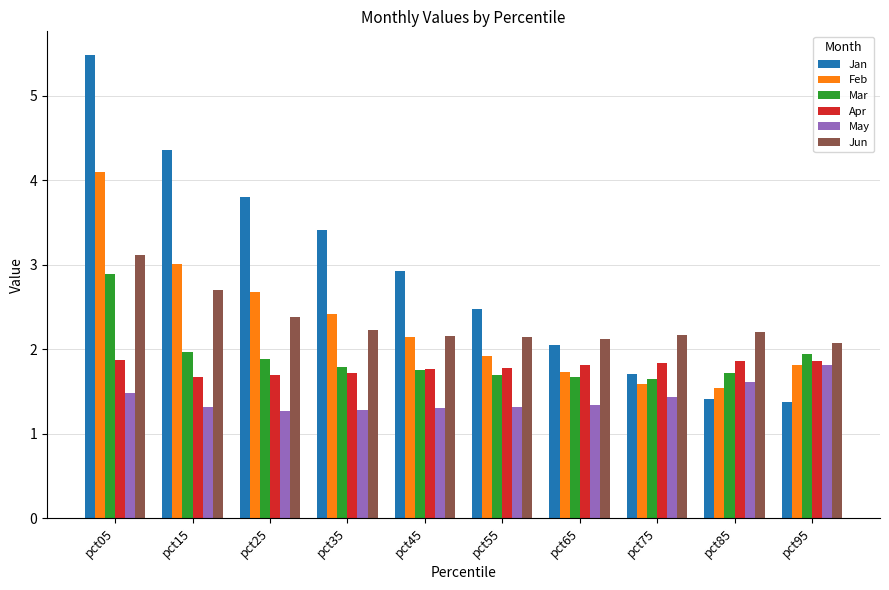

What is the sum of all Feb values?

22.9